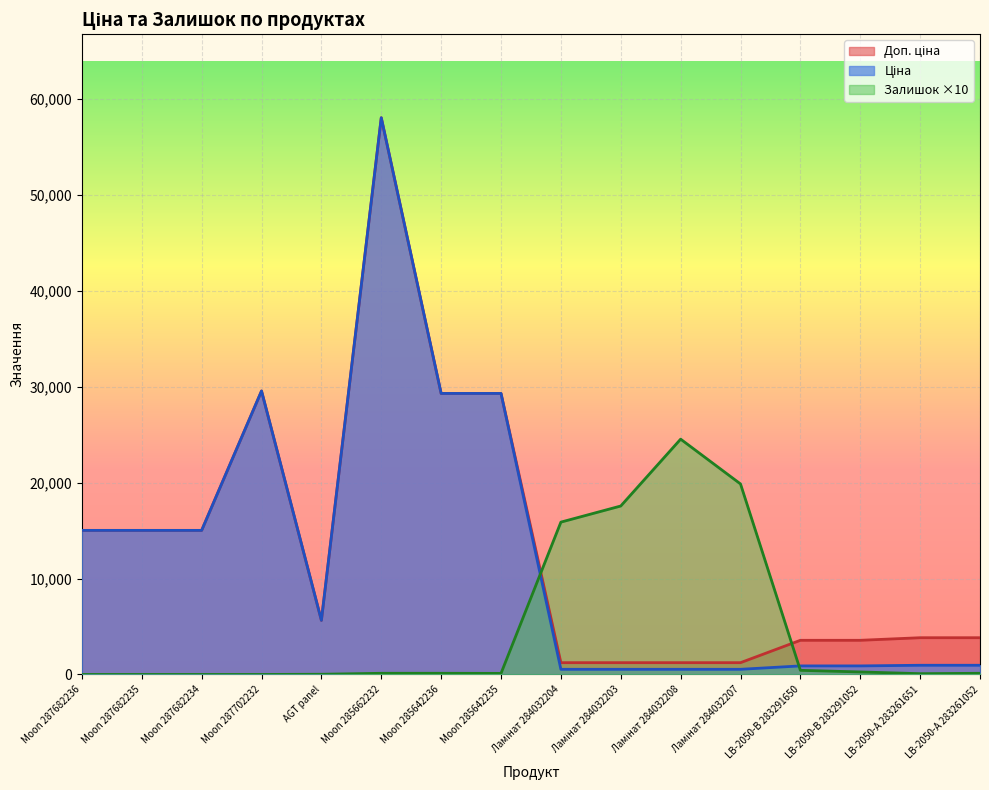

Where is Залишок nearest to the value 12265?

Ламінат 284032204